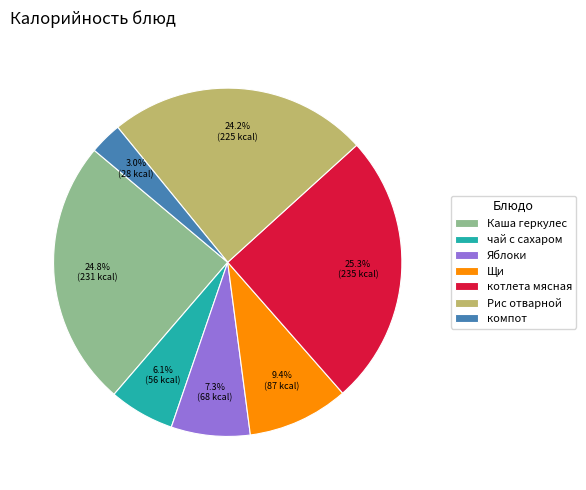

To the nearest percent, what is the difference between the largest and smallest slice percentages?

22%